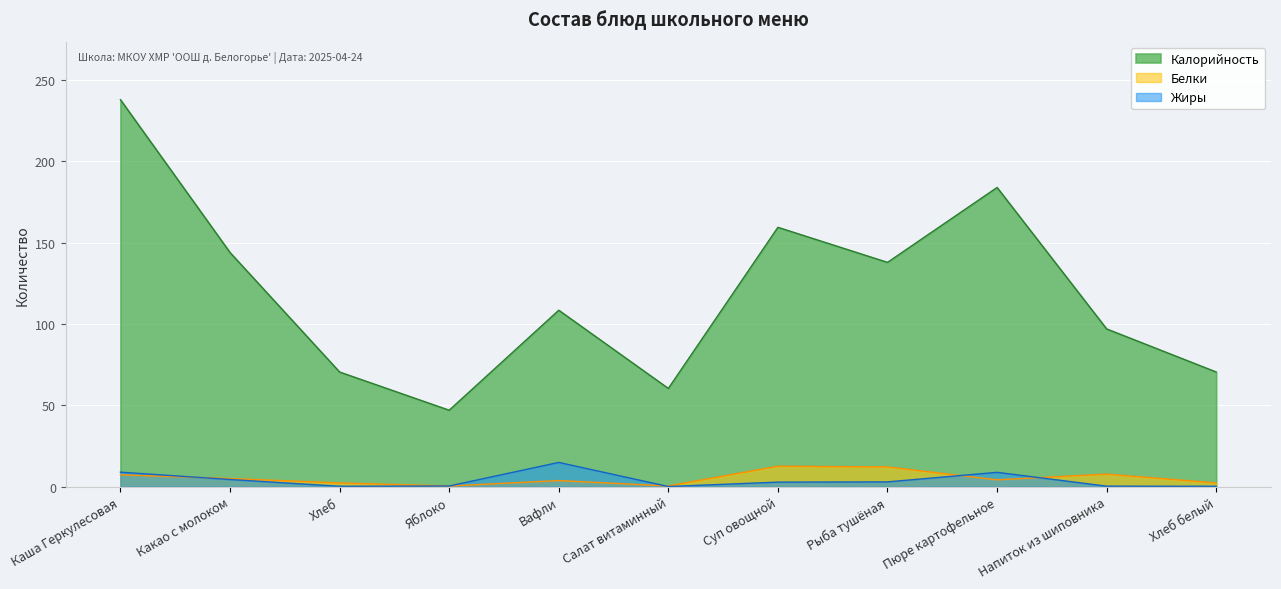

At which category is the sum across all series the highest?

Каша Геркулесовая